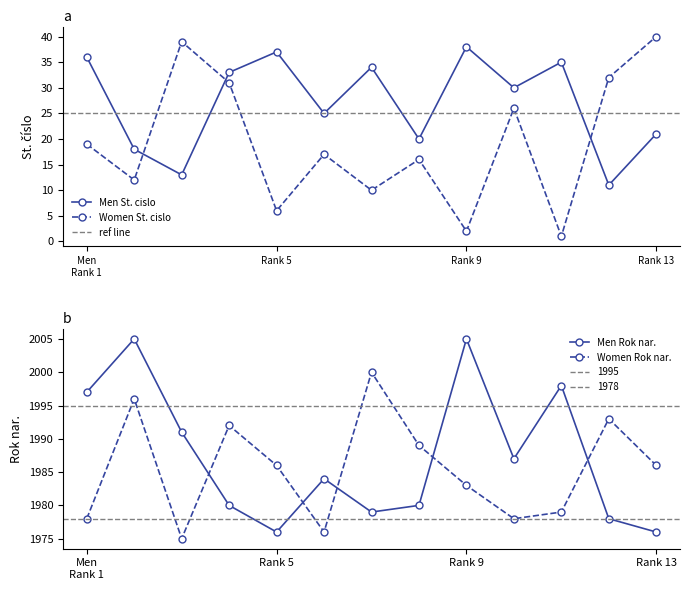

Is this an area chart (filled region under the line)?

No